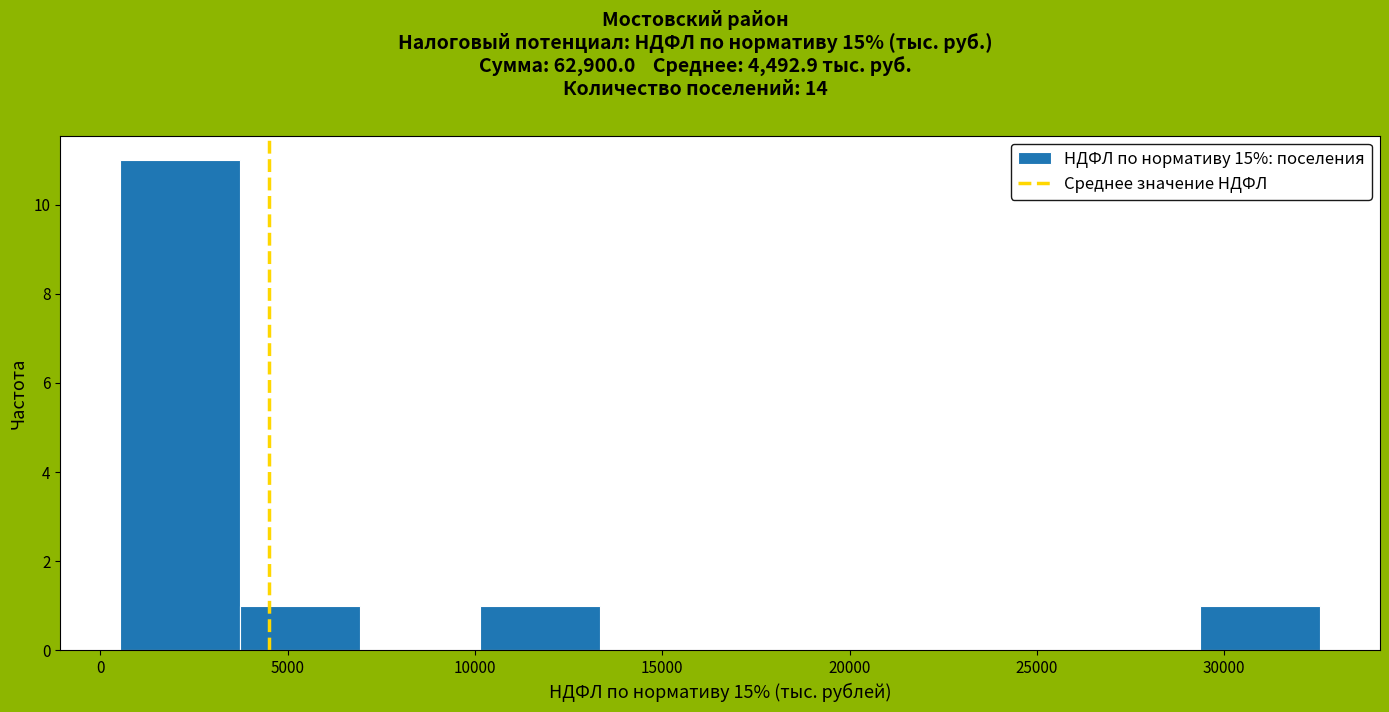

Reading left to right, list every bar in this chart as the range it spans on the x-axis followed by its height. Neither the bar edges nor the heights are printed on the chart, so give them approximately, as read against the axes.

500 to 3500: 11
3500 to 7000: 1
7000 to 10000: 0
10000 to 13500: 1
13500 to 16500: 0
16500 to 19500: 0
19500 to 23000: 0
23000 to 26000: 0
26000 to 29500: 0
29500 to 32500: 1